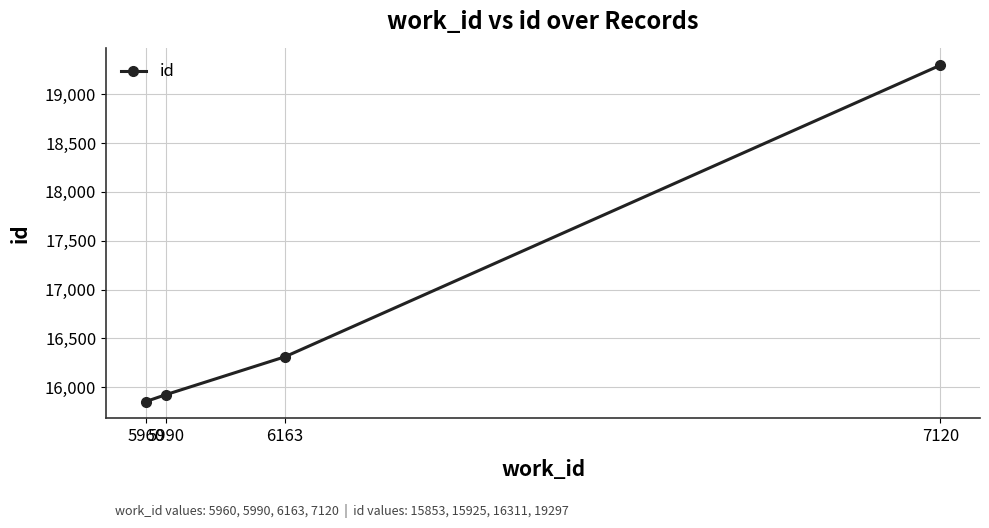

What is the value of the 1st point from the left?

15853